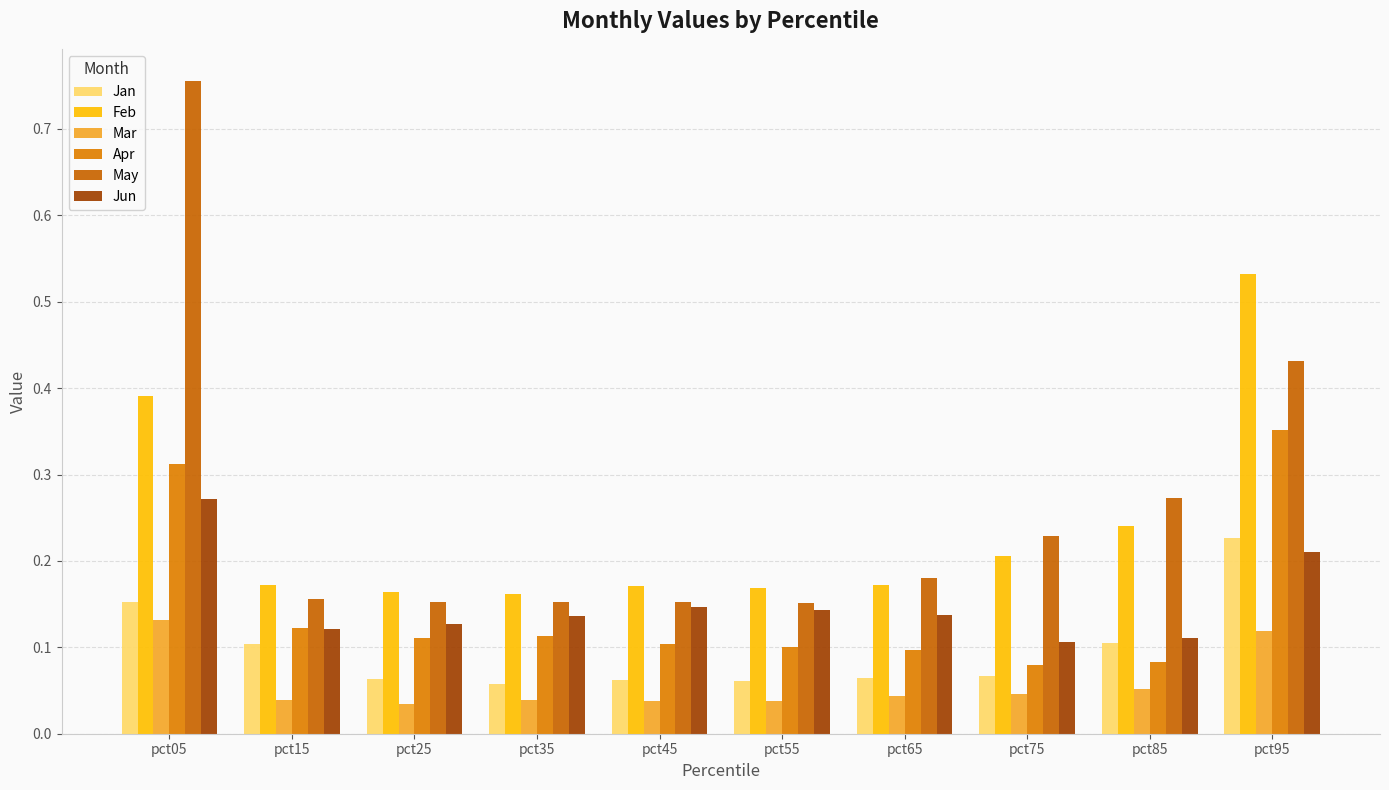

What is the value of the Jun bar at the 10th from the left?

0.2